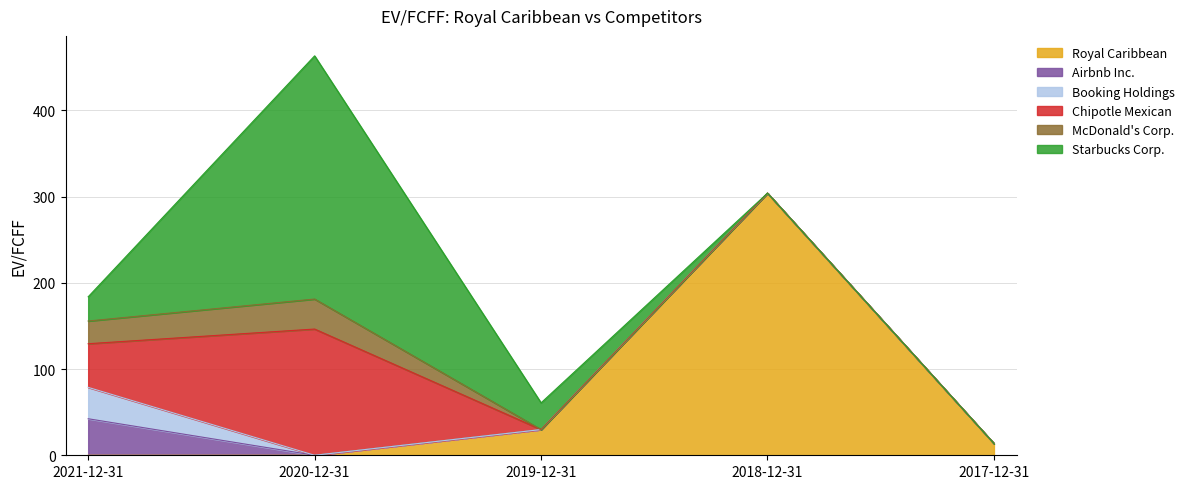

True or false: Booking Holdings and Chipotle Mexican intersect in this chart.

False